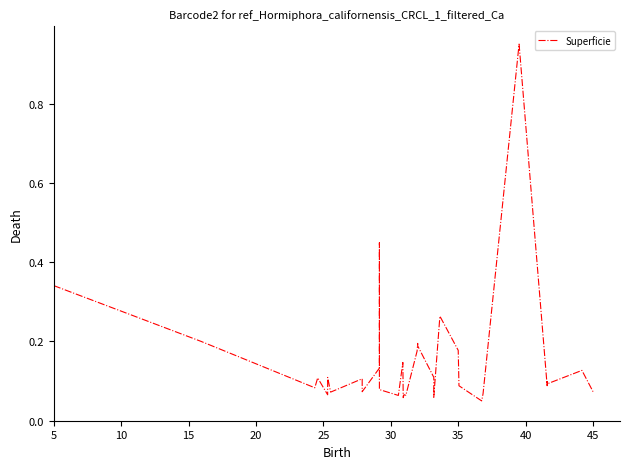

What is the maximum value shown in the chart?

1.0